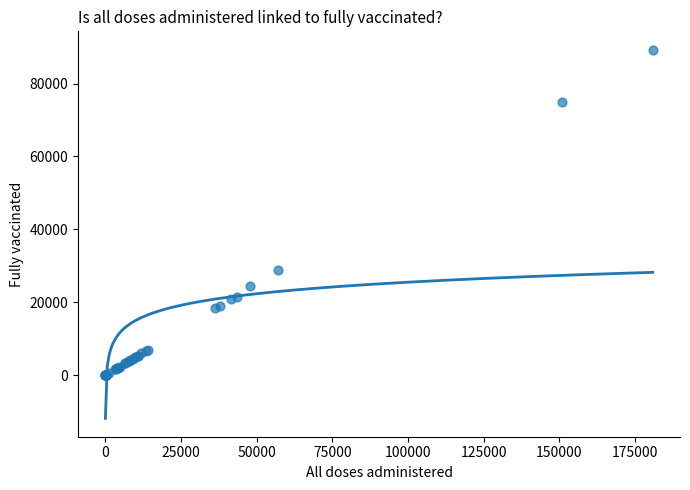

What Y value in the scatter plot is closest to 44635?

28940